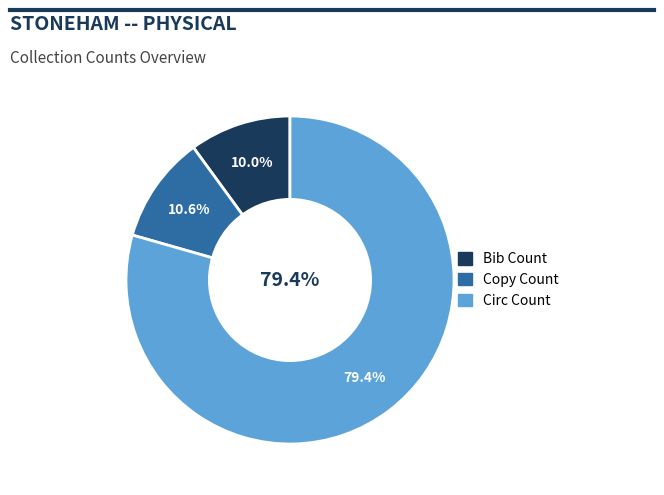

Which category has the smallest portion of the pie?

Bib Count